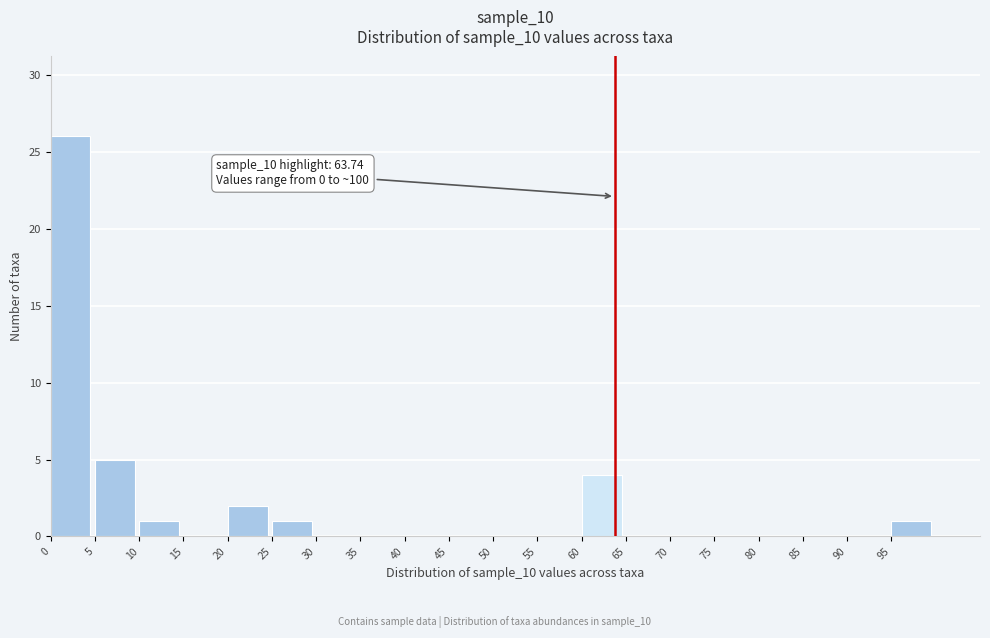

Over which range of the x-axis is the bar tallest?

0 to 5